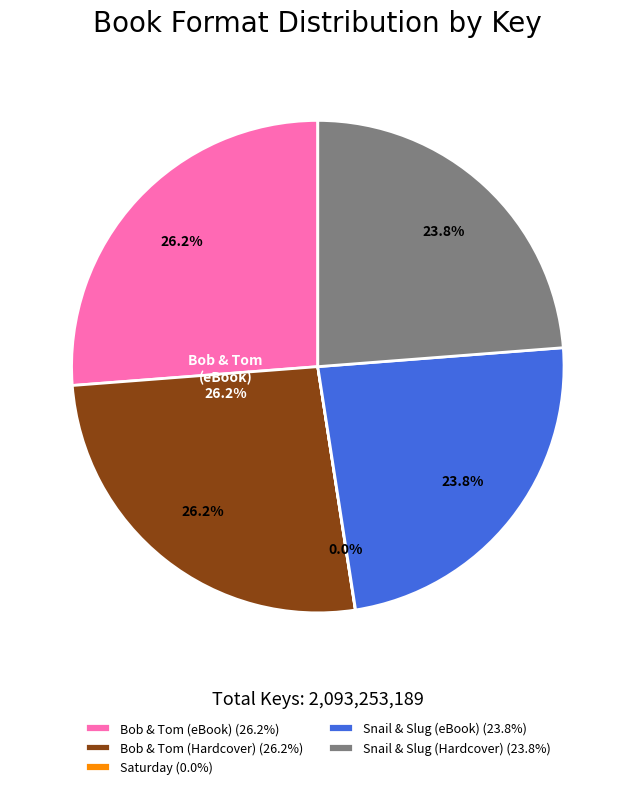

Between Bob & Tom (Hardcover) (26.2%) and Snail & Slug (Hardcover) (23.8%), which is larger?

Bob & Tom (Hardcover) (26.2%)